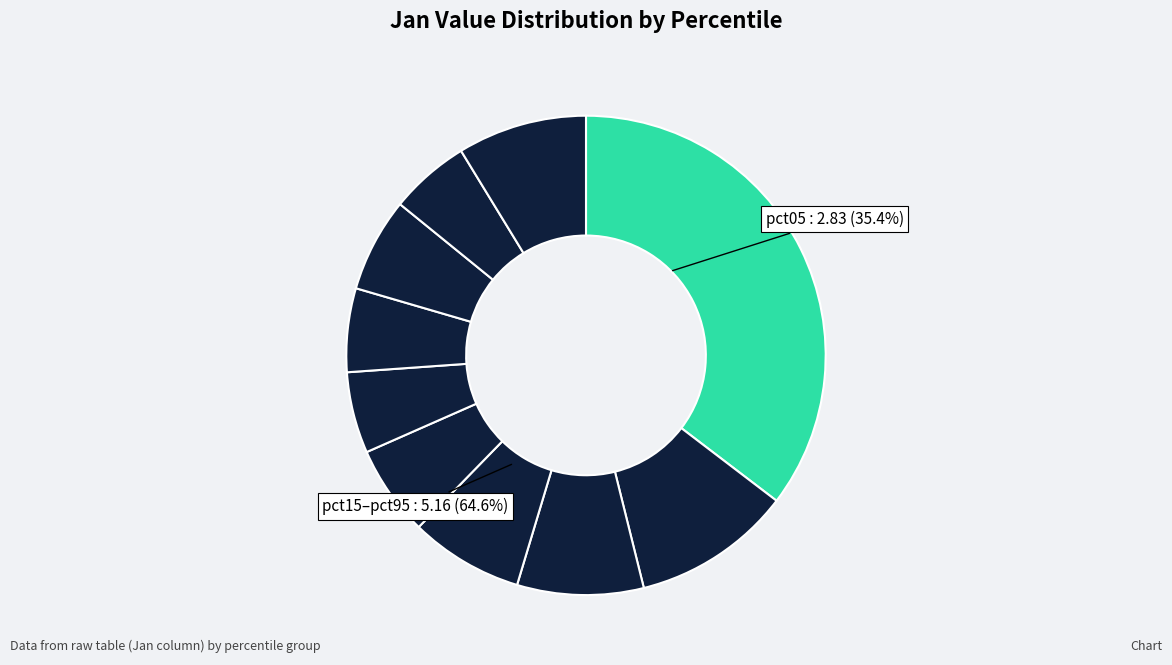

What is the largest slice in the pie chart?

pct05